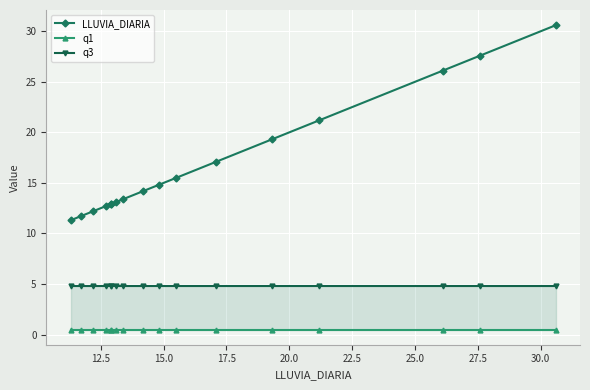

How many values in the LLUVIA_DIARIA series exceed 14?

9